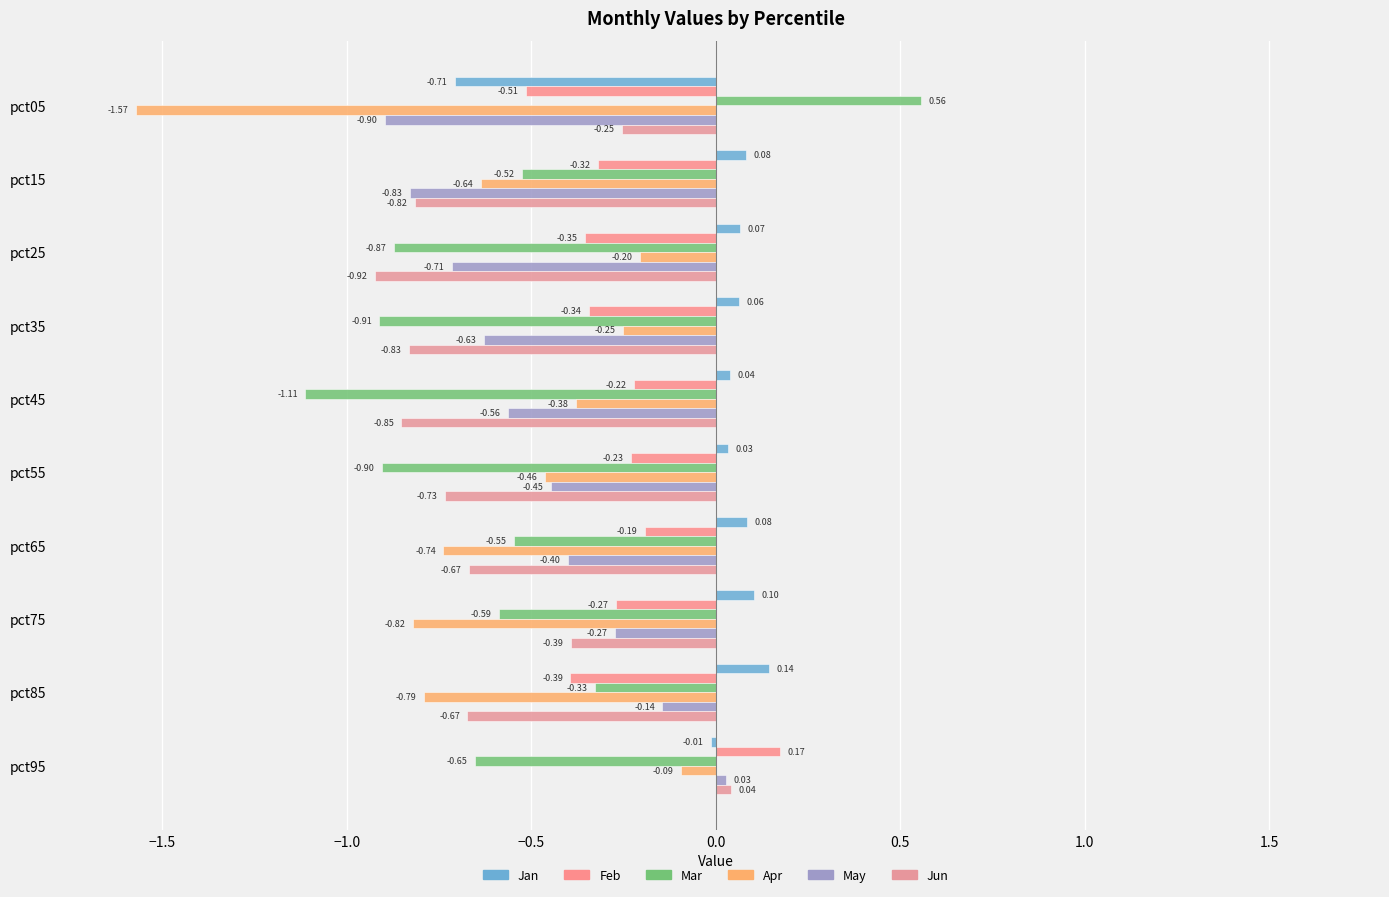

Which series has the largest total across all categories?

Jan